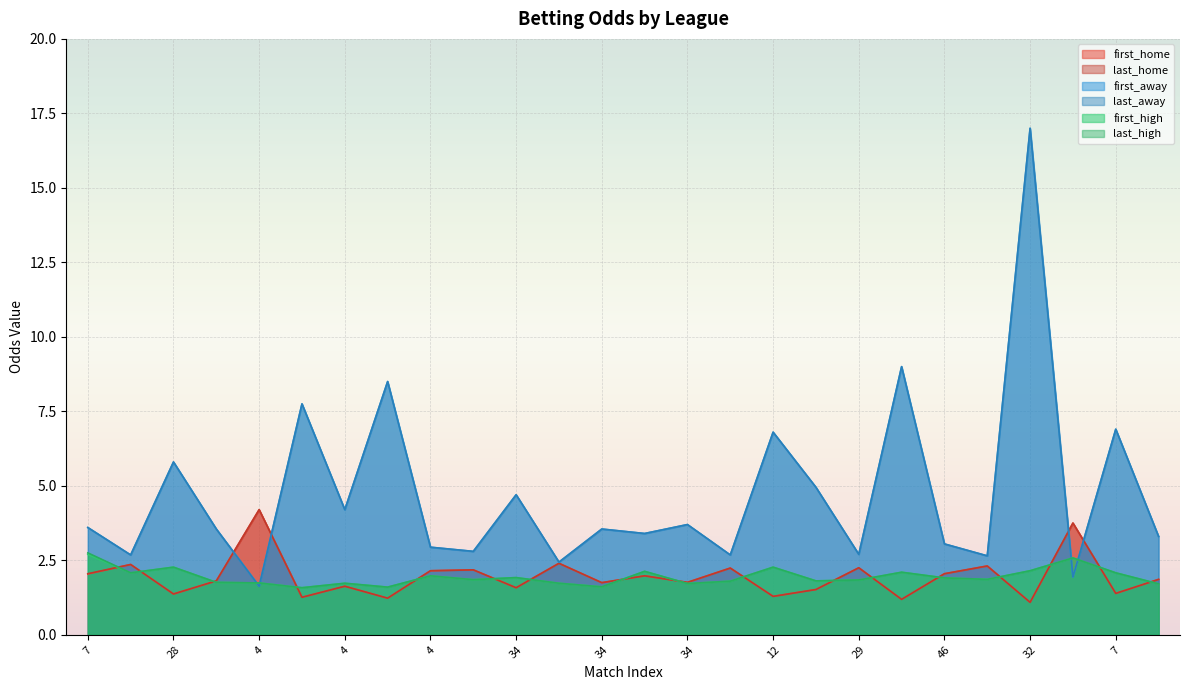

What is the minimum value for first_high?

1.6